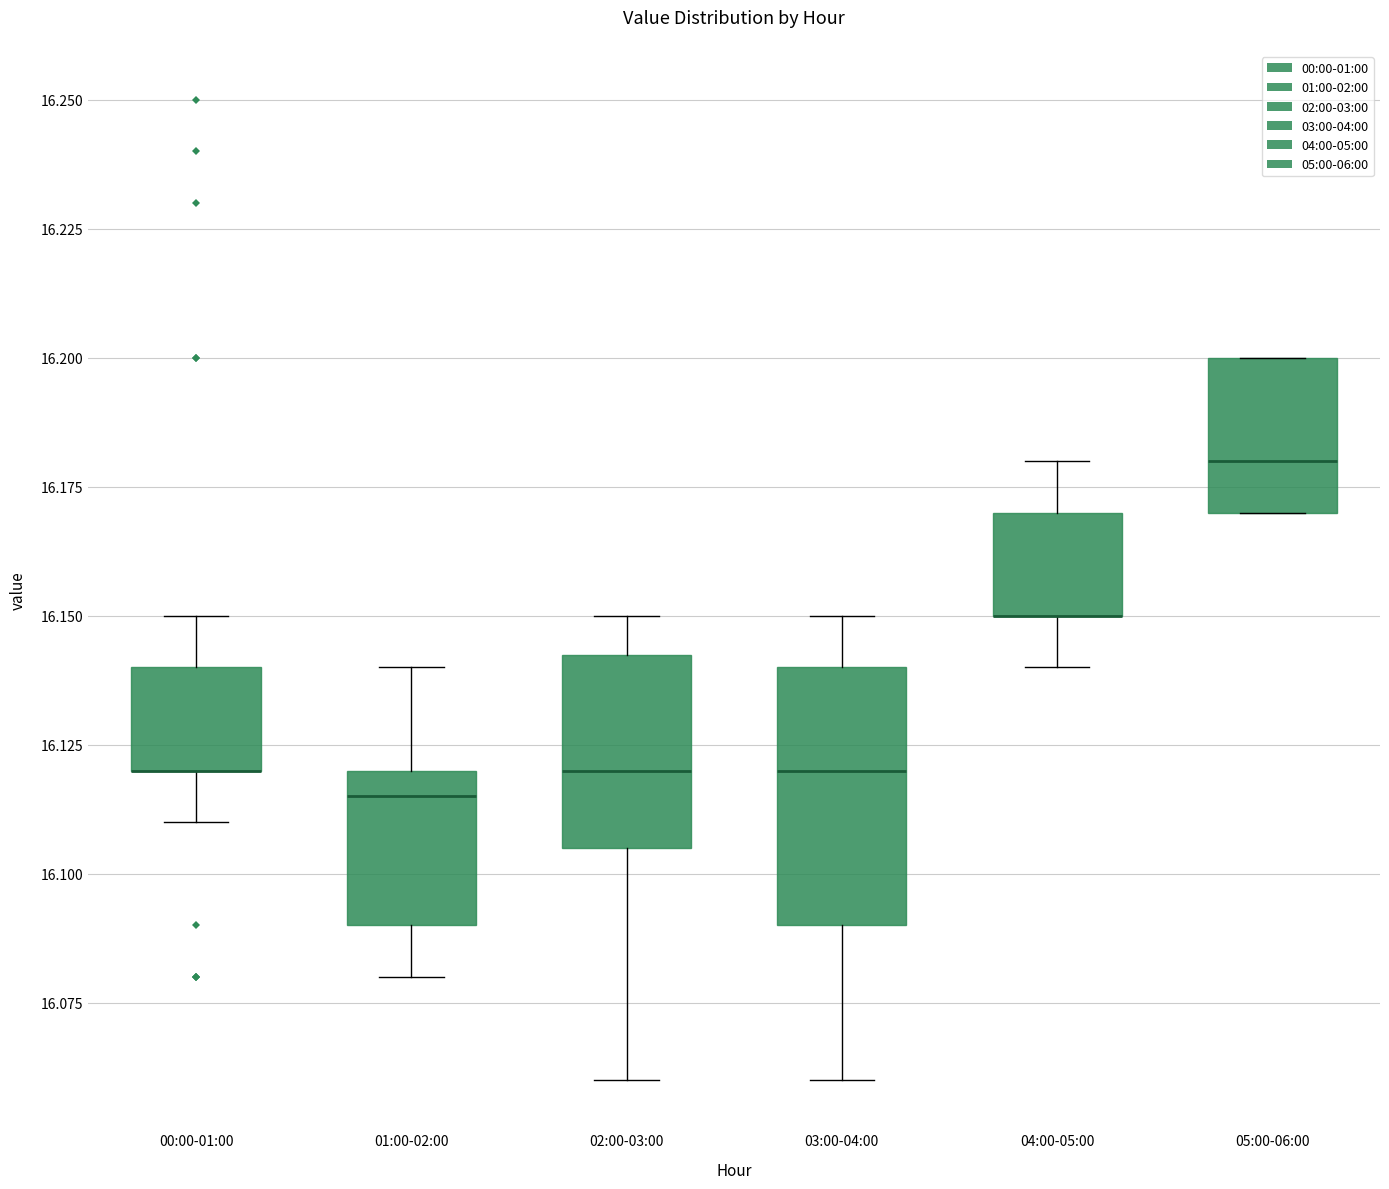

Where does the lower whisker of the box for 02:00-03:00 end on the y-axis? The values are not printed on the chart, so give them approximately, as read against the axis.

16.060